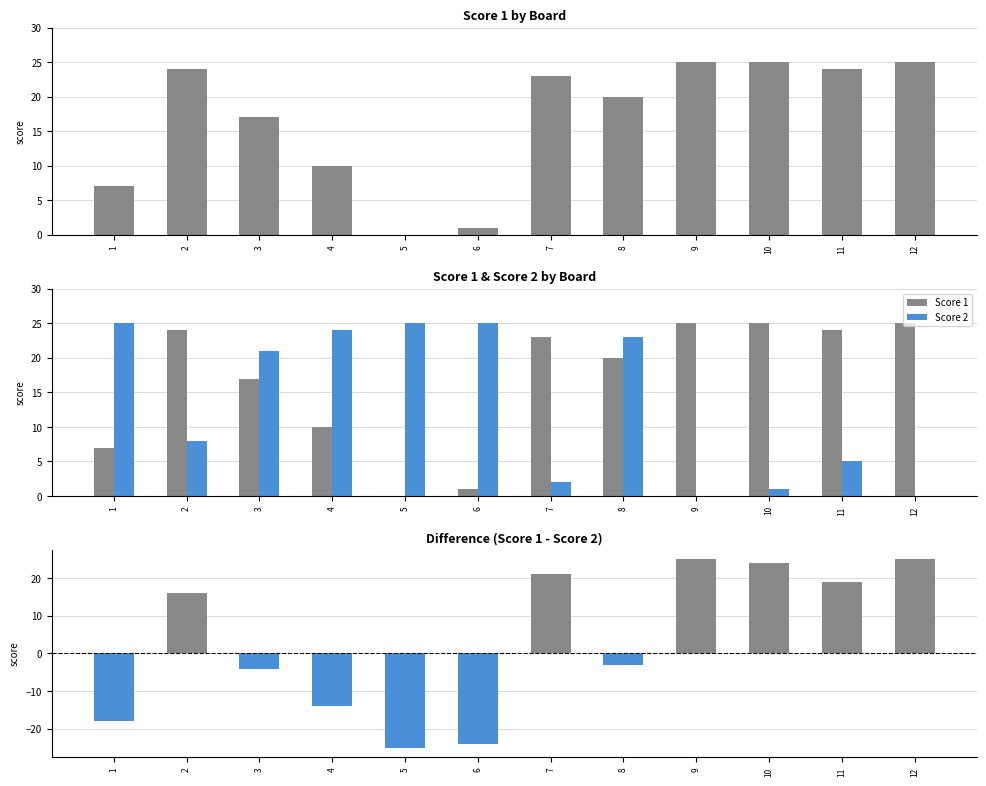

What is the difference between the maximum and minimum values in the Score 2 series?

25